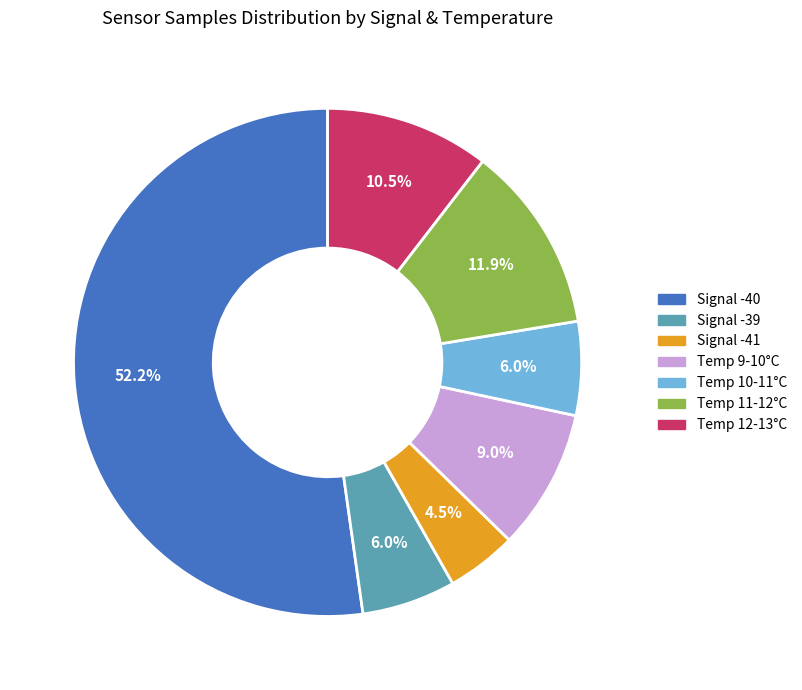

Is there a majority slice in this chart?

Yes